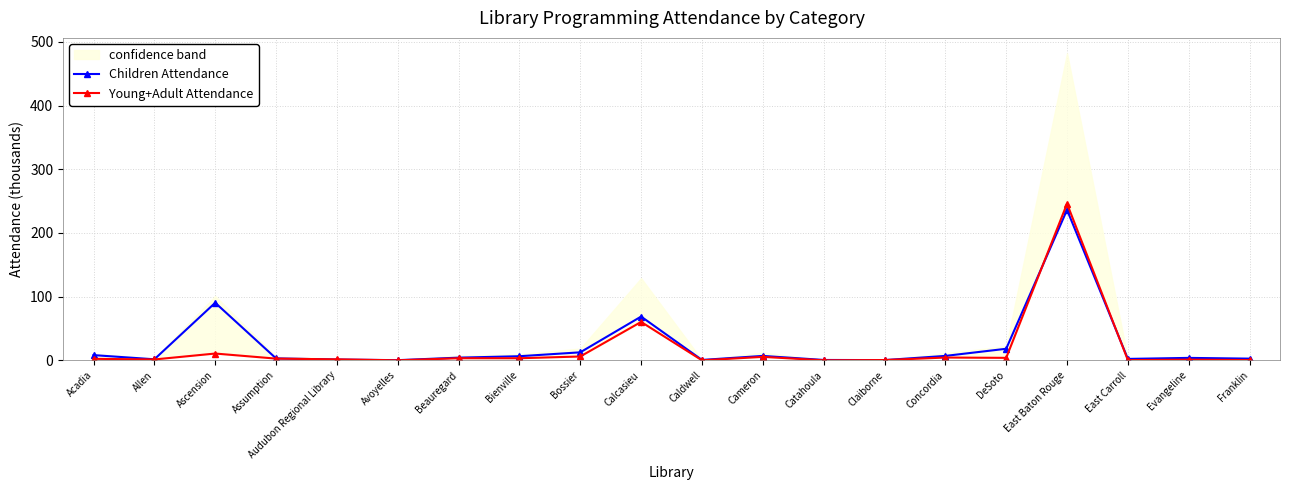

The value of Young+Adult Attendance at Beauregard is 4.5. True or false?

False